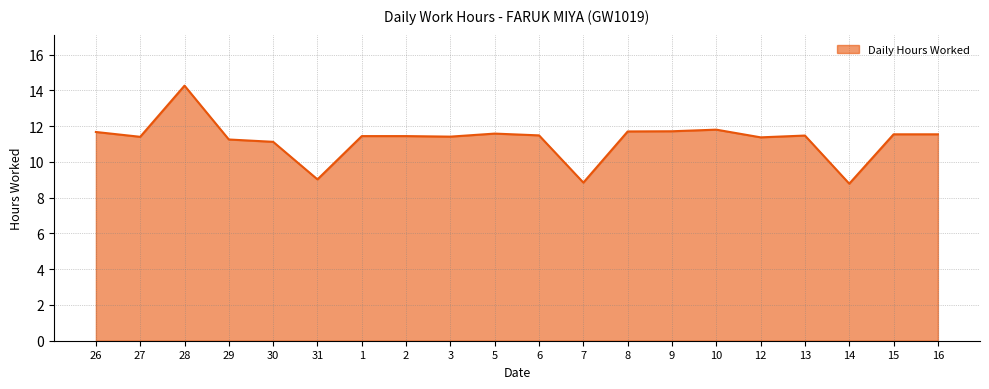

What position from the left is 10?

15